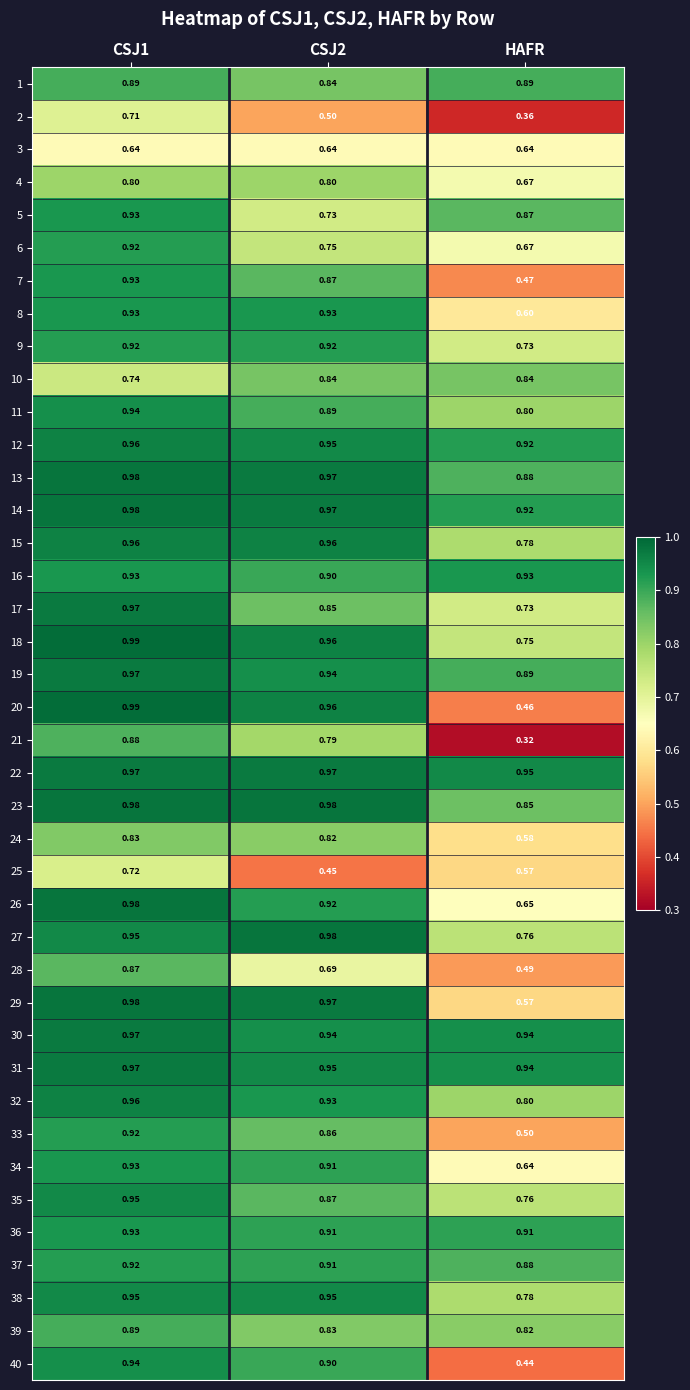

Is the value of 8 at HAFR greater than the value of 28 at CSJ1?

No